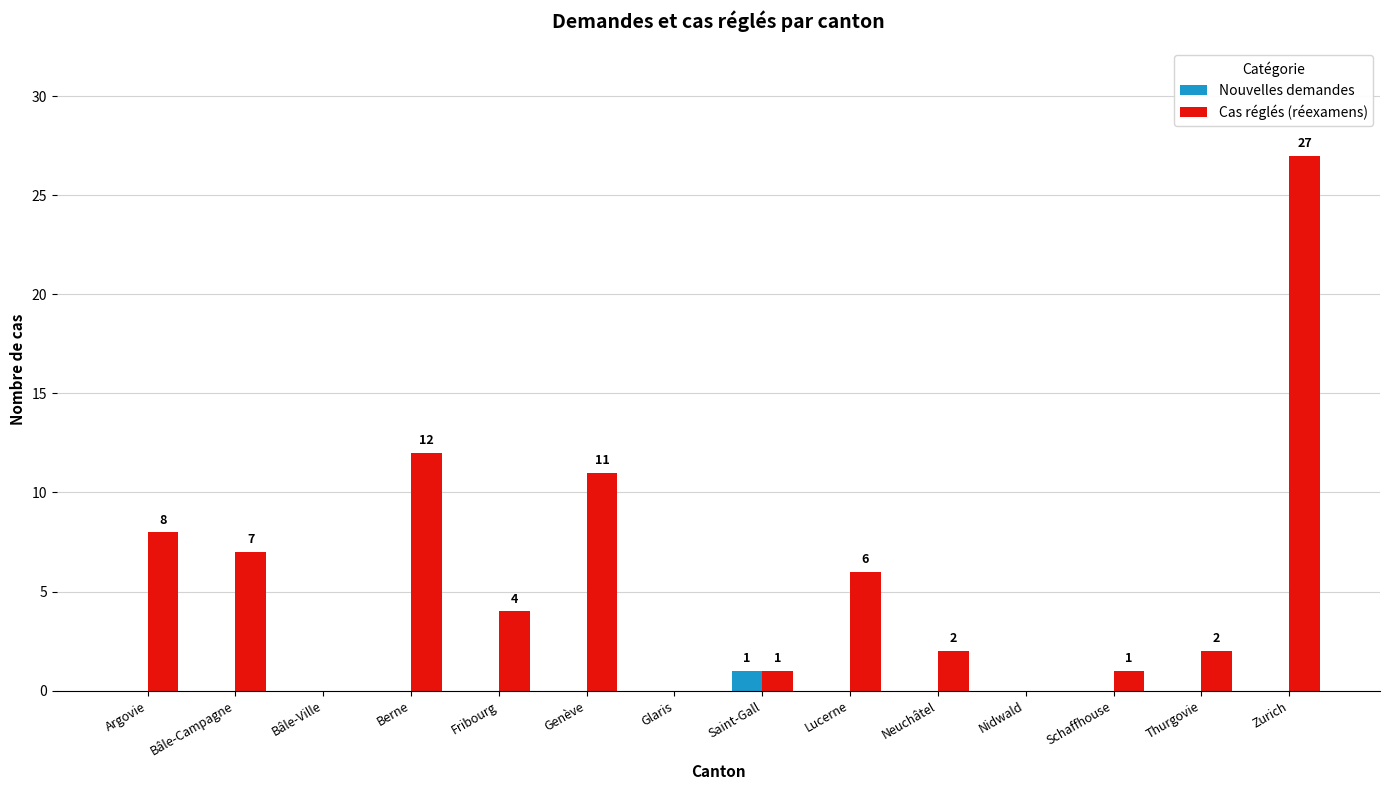

How many data points does each series have?

14